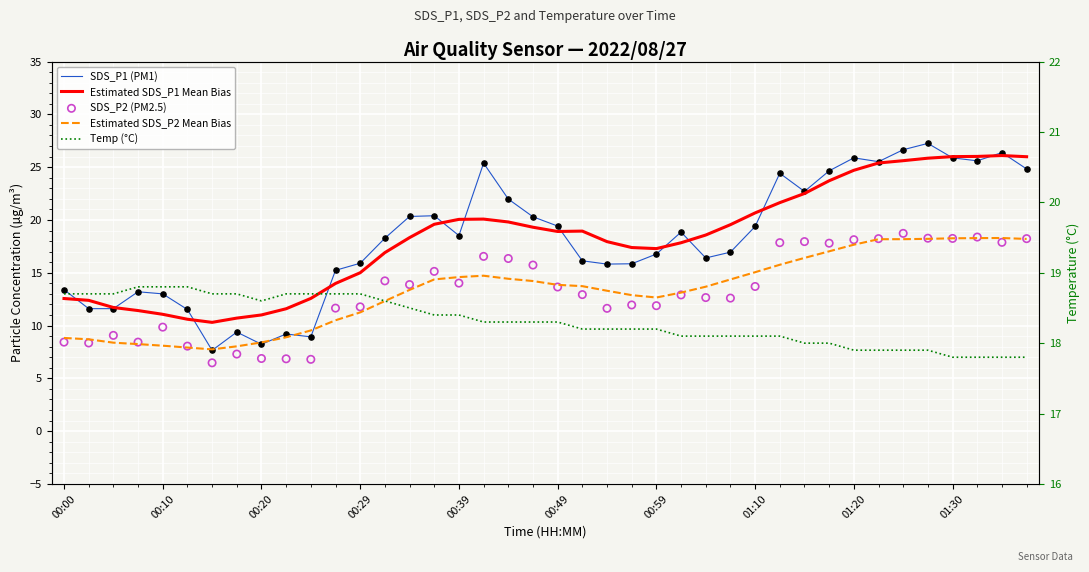

Which series has the widest spread of Y values?

SDS_P1 (PM1)